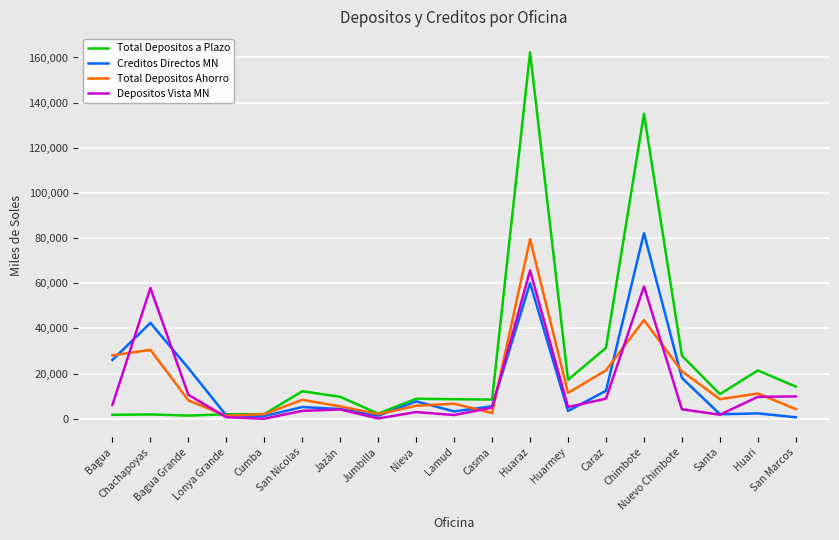

How many lines are shown in the chart?

4